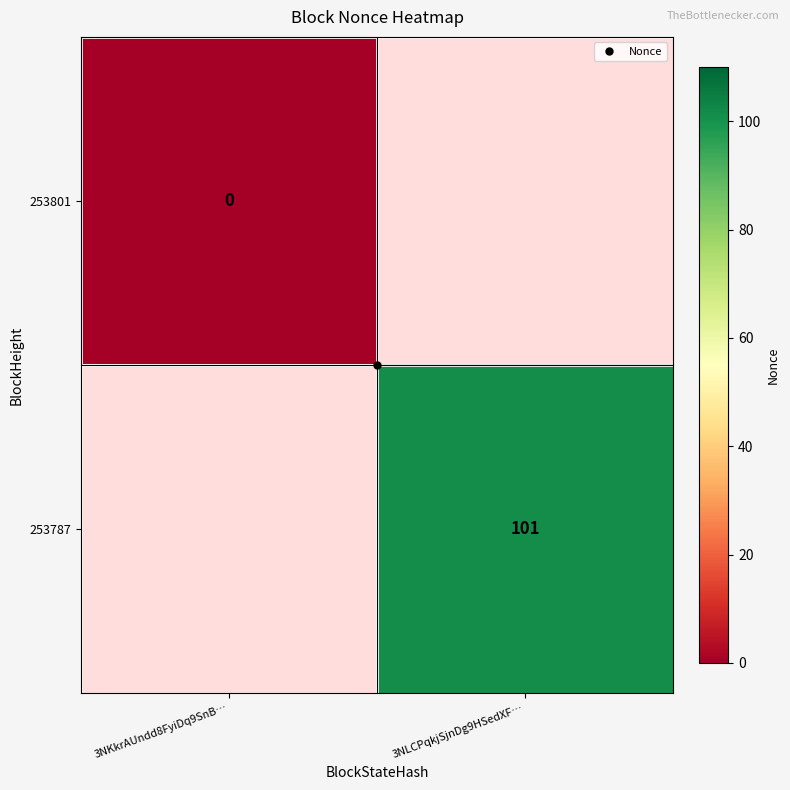

Rank the series at 3NKkrAUndd8FyiDq9SnB… from highest to lowest value.

253801, 253787